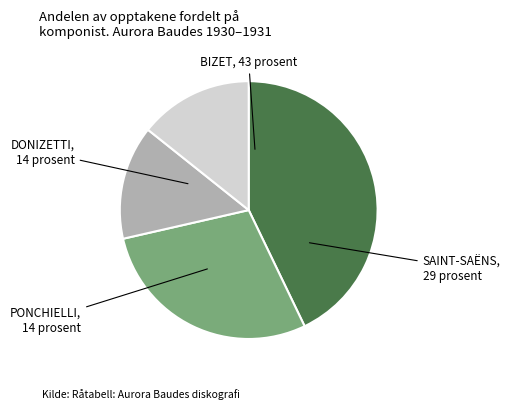

Count the number of slices in the pie.

4